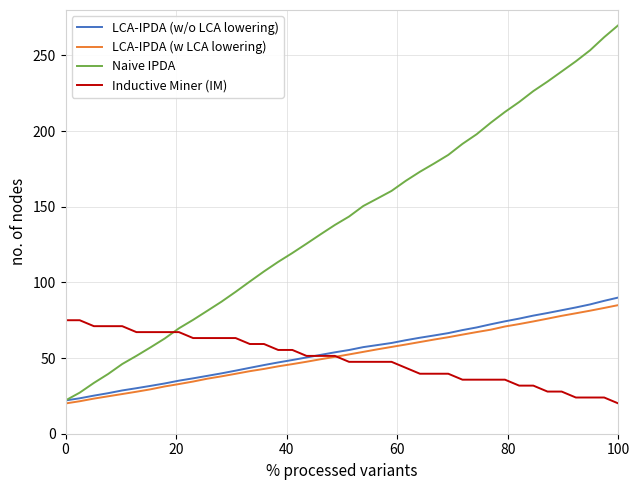

What is the greatest value displayed?

270.0